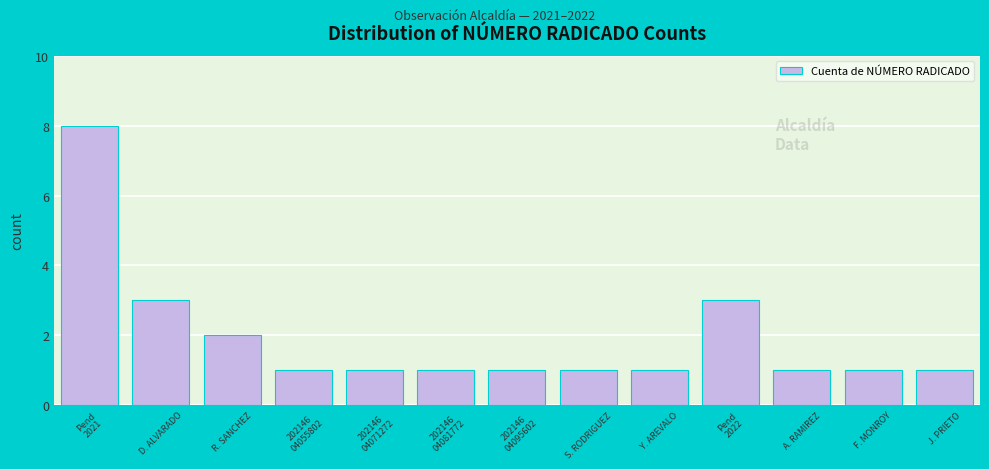

Reading right to left, what are all the values shown in this chart?

1	1	1	3	1	1	1	1	1	1	2	3	8